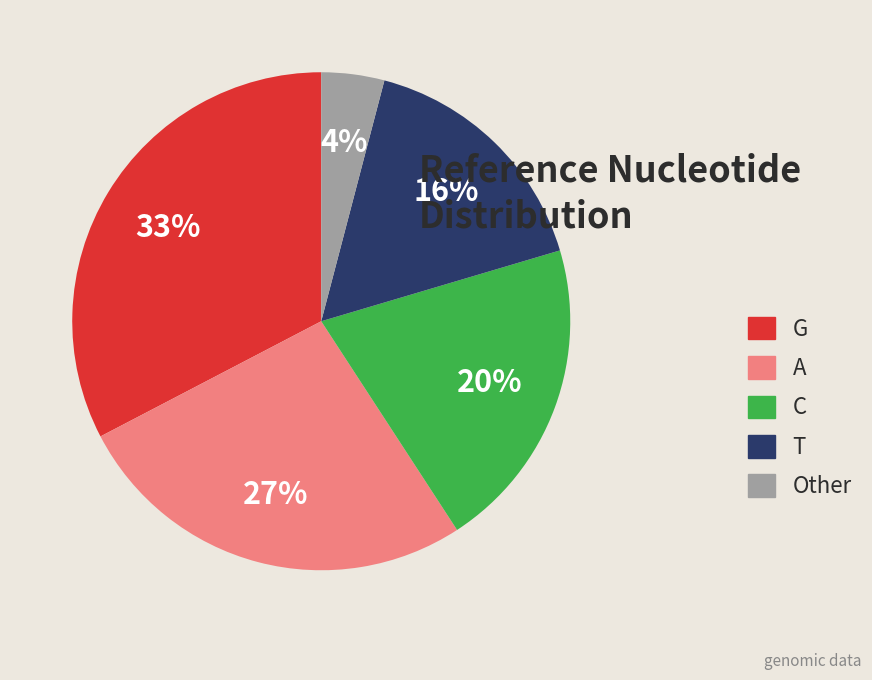

True or false: Other accounts for 18% of the total.

False